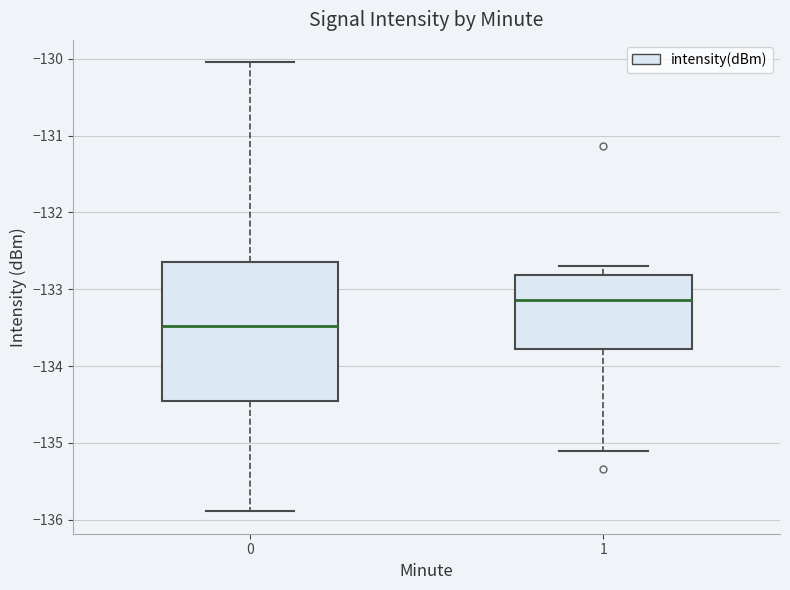

Which box's median line is the highest?

1